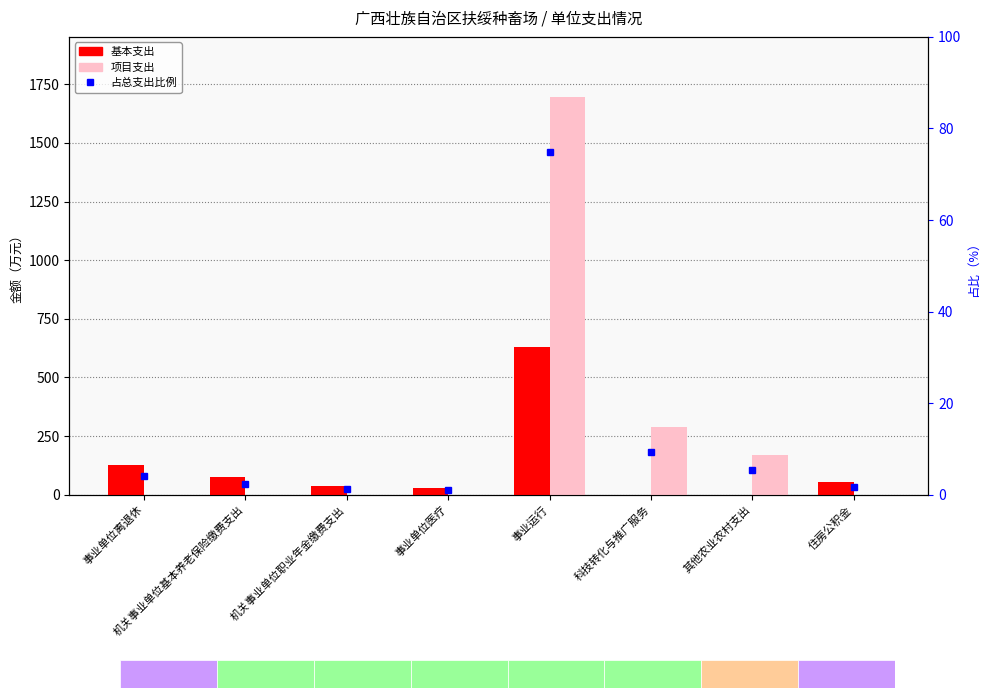

At which category is the sum across all series the highest?

事业运行